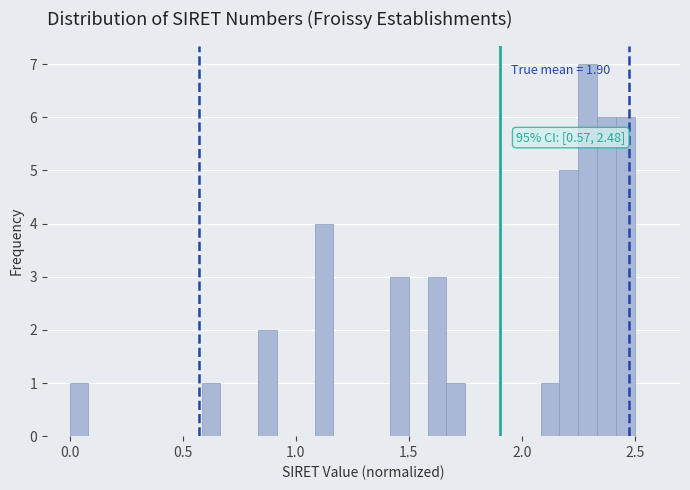

Around what value on the x-axis is the tallest bar? Give the approximate position of its centre, as read against the axis.

2.30